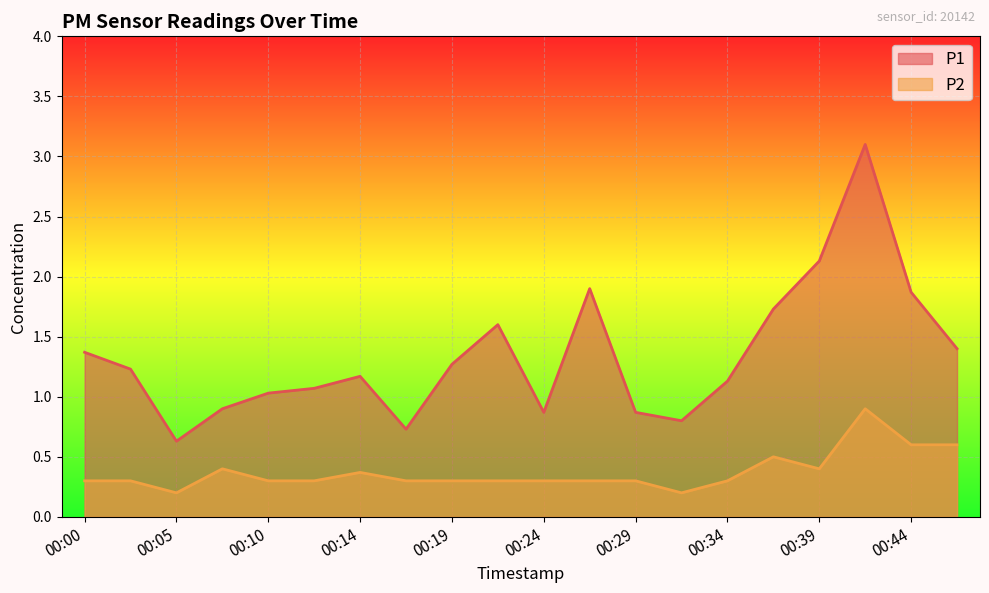

How many data points in P1 are less than 1?

6